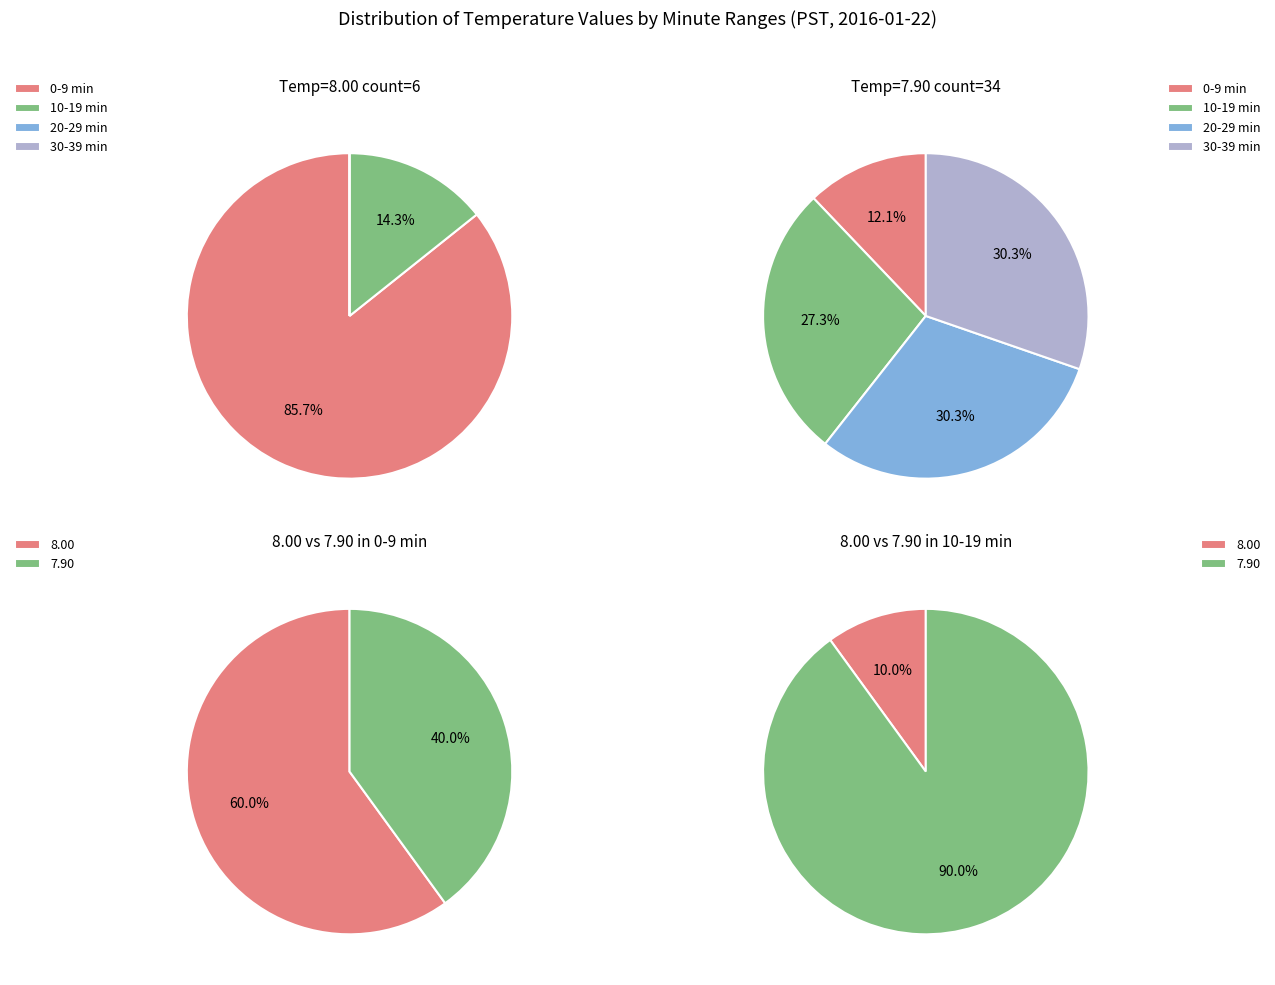

How many segments does this pie chart have?

4